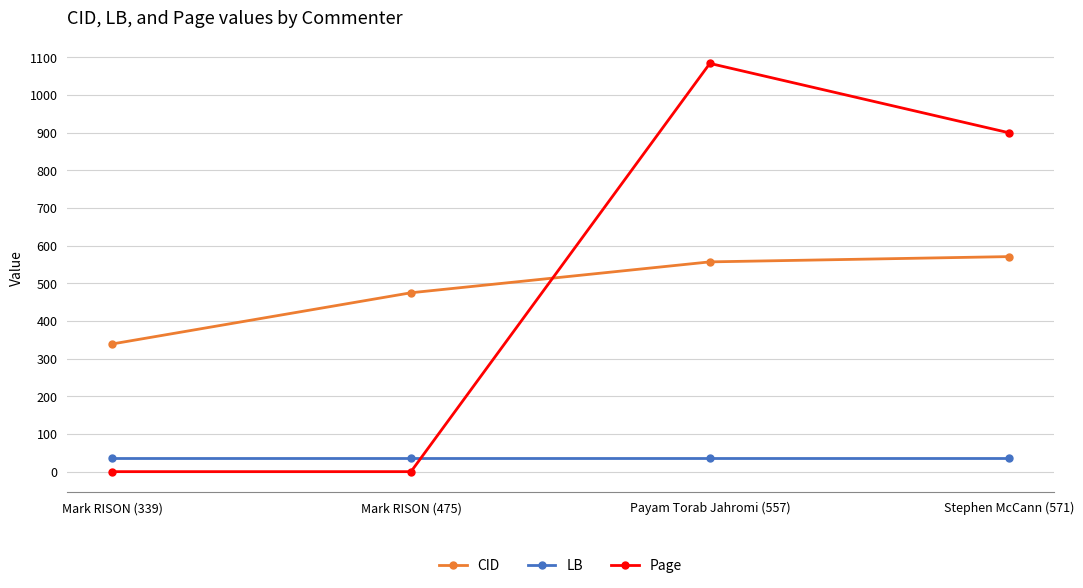

Which series has the largest range (max minus min)?

Page